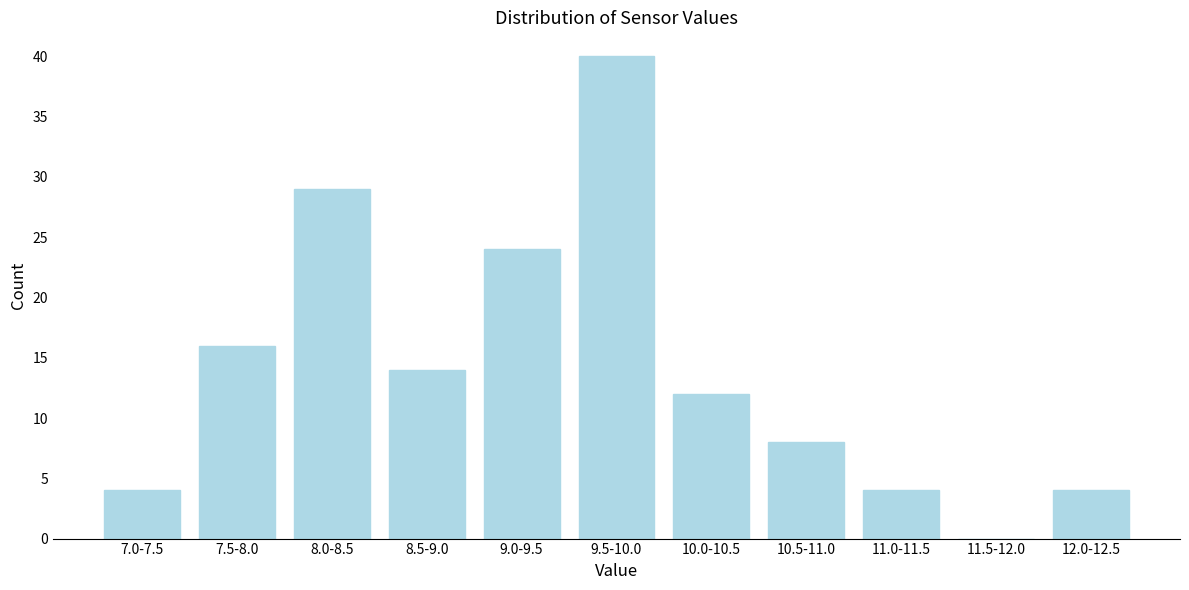

Reading left to right, extract all data points from this chart.

7.0-7.5=4	7.5-8.0=16	8.0-8.5=29	8.5-9.0=14	9.0-9.5=24	9.5-10.0=40	10.0-10.5=12	10.5-11.0=8	11.0-11.5=4	11.5-12.0=0	12.0-12.5=4